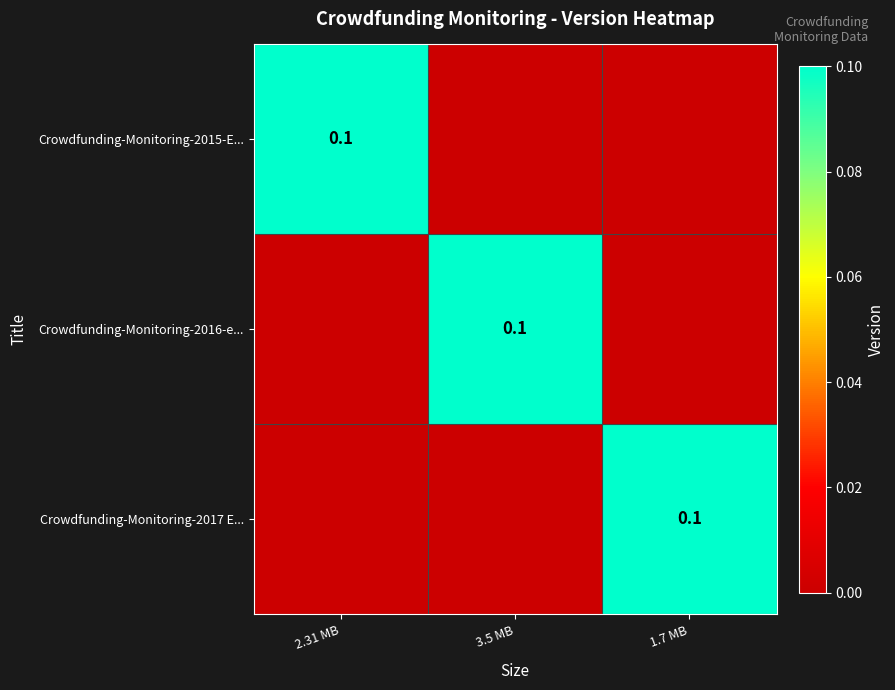

True or false: Crowdfunding-Monitoring-2015-E... has a value of 0.1 at 2.31 MB.

True